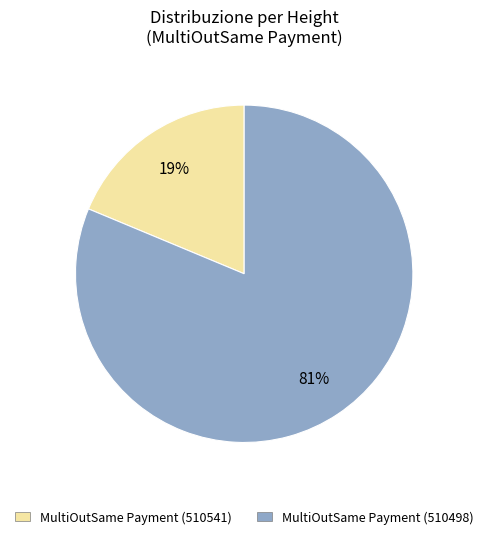

Rank the categories by value from highest to lowest.

MultiOutSame Payment (510498), MultiOutSame Payment (510541)